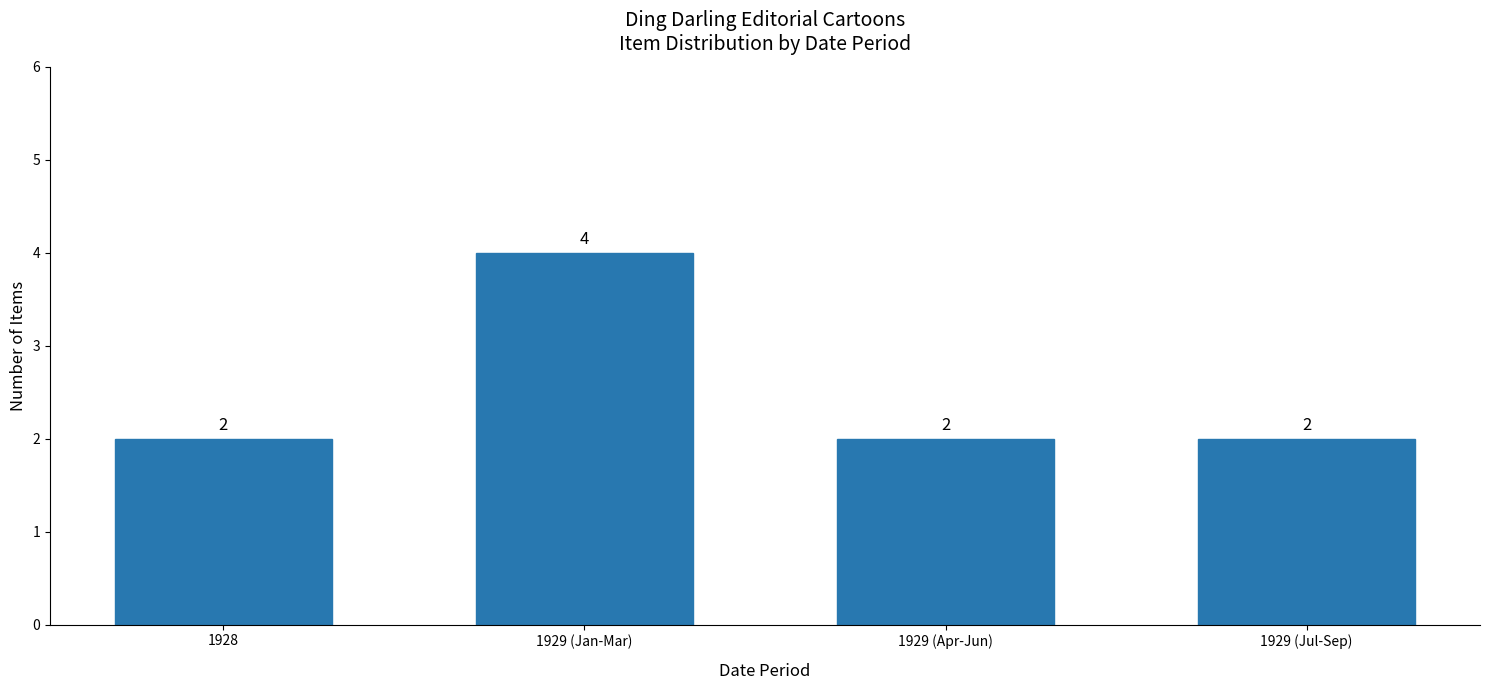

What is the value of the 3rd bar from the left?

2